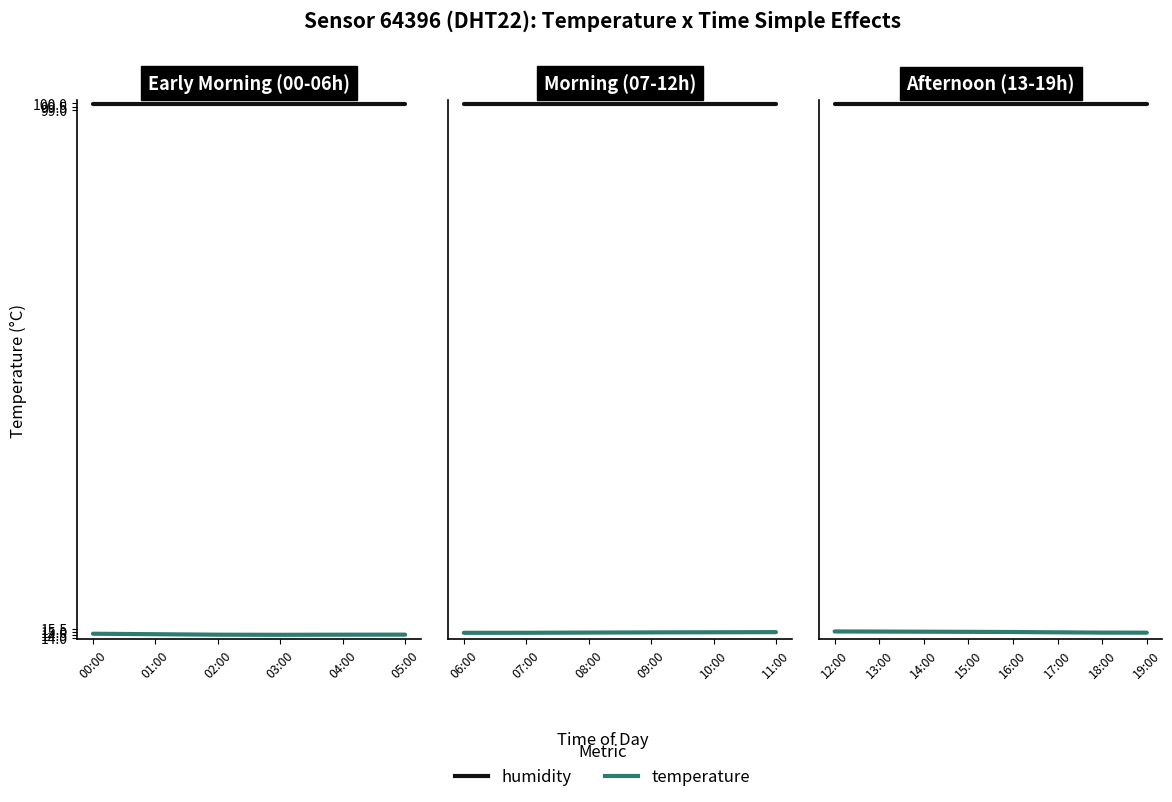

Is it true that temperature equals 3.2 at 12:00?

False